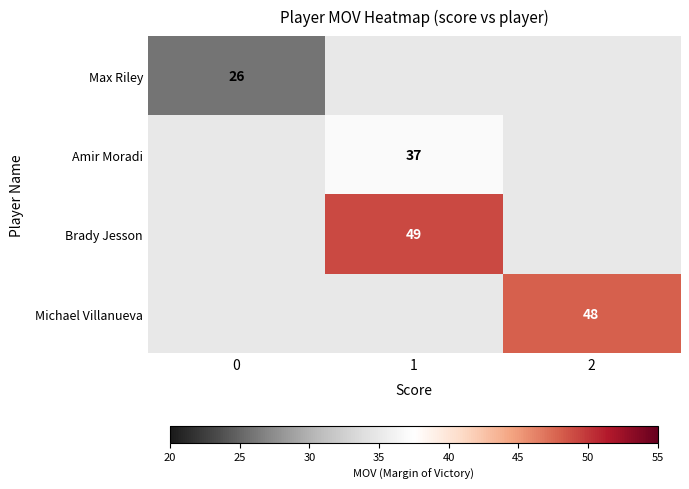

What is the minimum value shown in the chart?

26.0